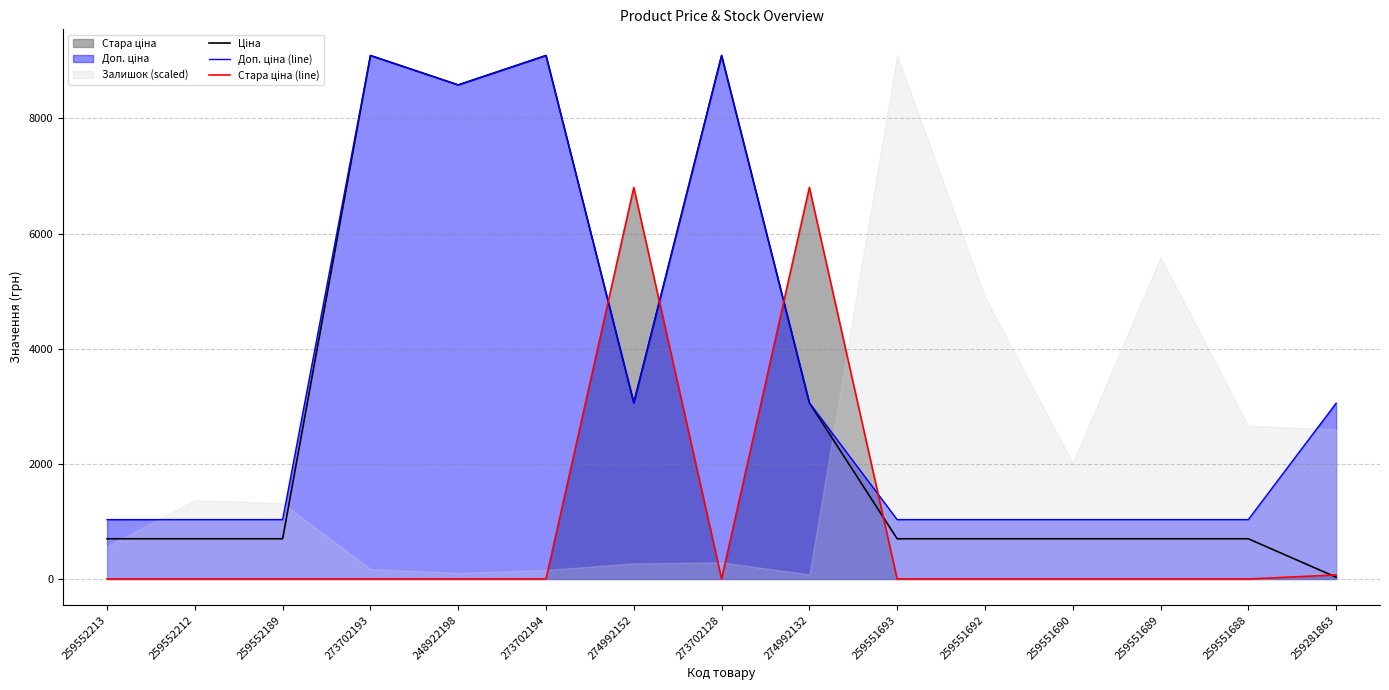

Reading right to left, list all the values displayed in this chart.

Ціна: 259281863=30.5	259551688=698.3	259551689=698.3	259551690=698.3	259551692=698.3	259551693=698.3	274992132=3059.7	273702128=9092.0	274992152=3059.7	273702194=9092.0	248922198=8581.1	273702193=9092.0	259552189=698.3	259552212=698.3	259552213=698.3
Доп. ціна (line): 259281863=3053.0	259551688=1031.4	259551689=1031.4	259551690=1031.4	259551692=1031.4	259551693=1031.4	274992132=3060.0	273702128=9092.0	274992152=3060.0	273702194=9092.0	248922198=8581.1	273702193=9092.0	259552189=1031.4	259552212=1031.4	259552213=1031.4
Стара ціна (line): 259281863=69.4	259551688=0.0	259551689=0.0	259551690=0.0	259551692=0.0	259551693=0.0	274992132=6799.2	273702128=0.0	274992152=6799.2	273702194=0.0	248922198=0.0	273702193=0.0	259552189=0.0	259552212=0.0	259552213=0.0